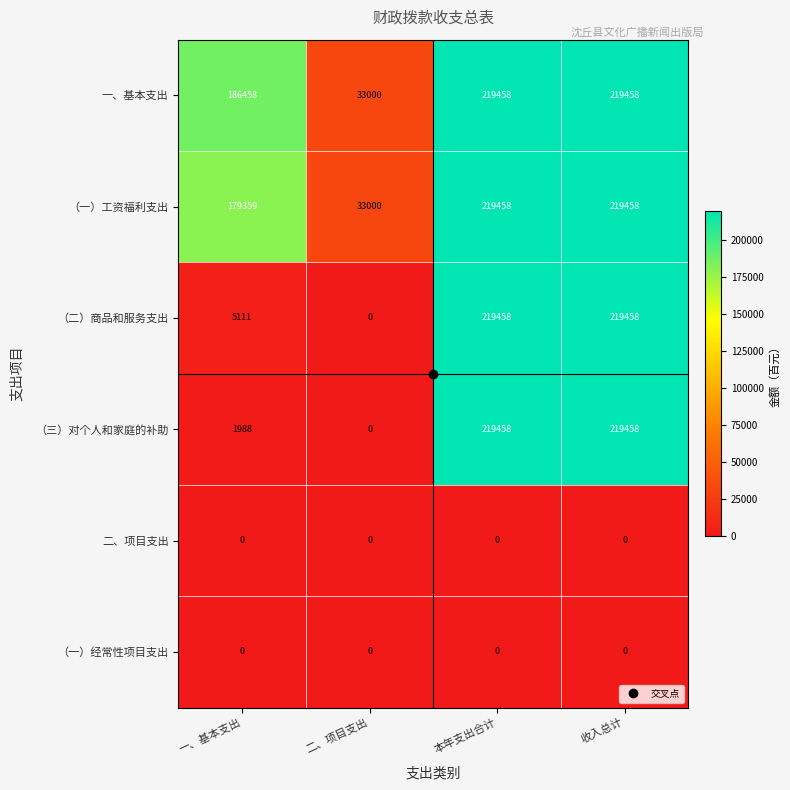

Read the （一）工资福利支出 value at 二、项目支出, to the nearest 10.

33000